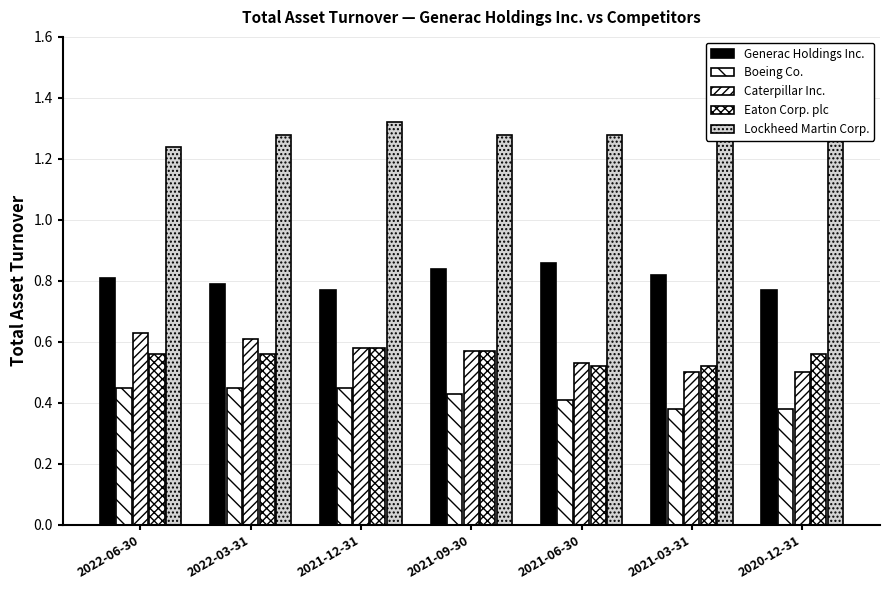

Which series has the widest spread of values?

Caterpillar Inc.